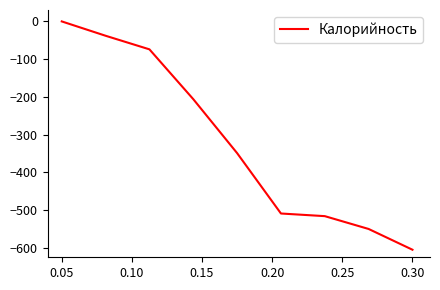

What is the difference between the maximum and minimum values?

605